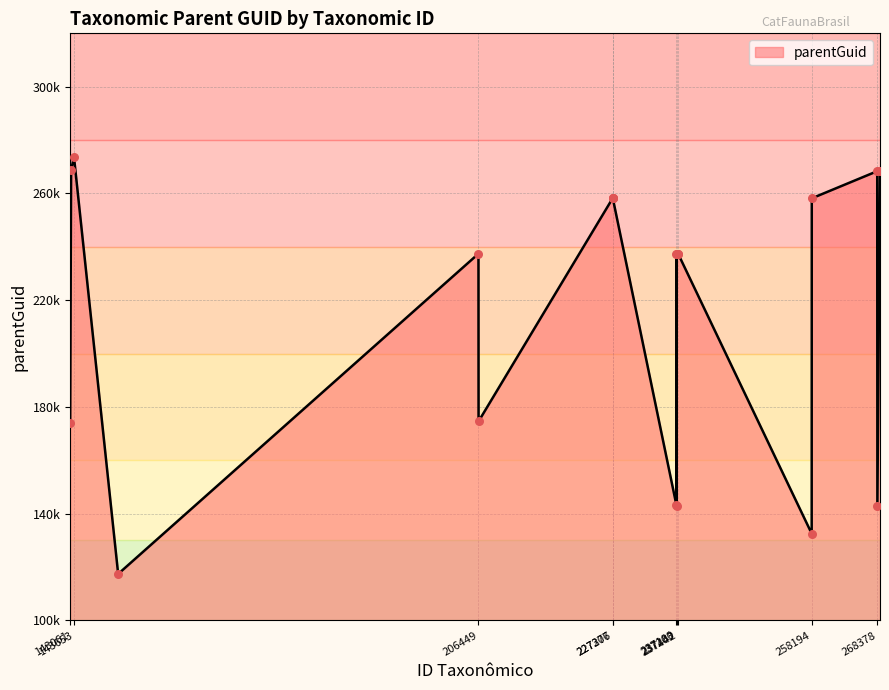

Does the chart have visible grid lines?

Yes